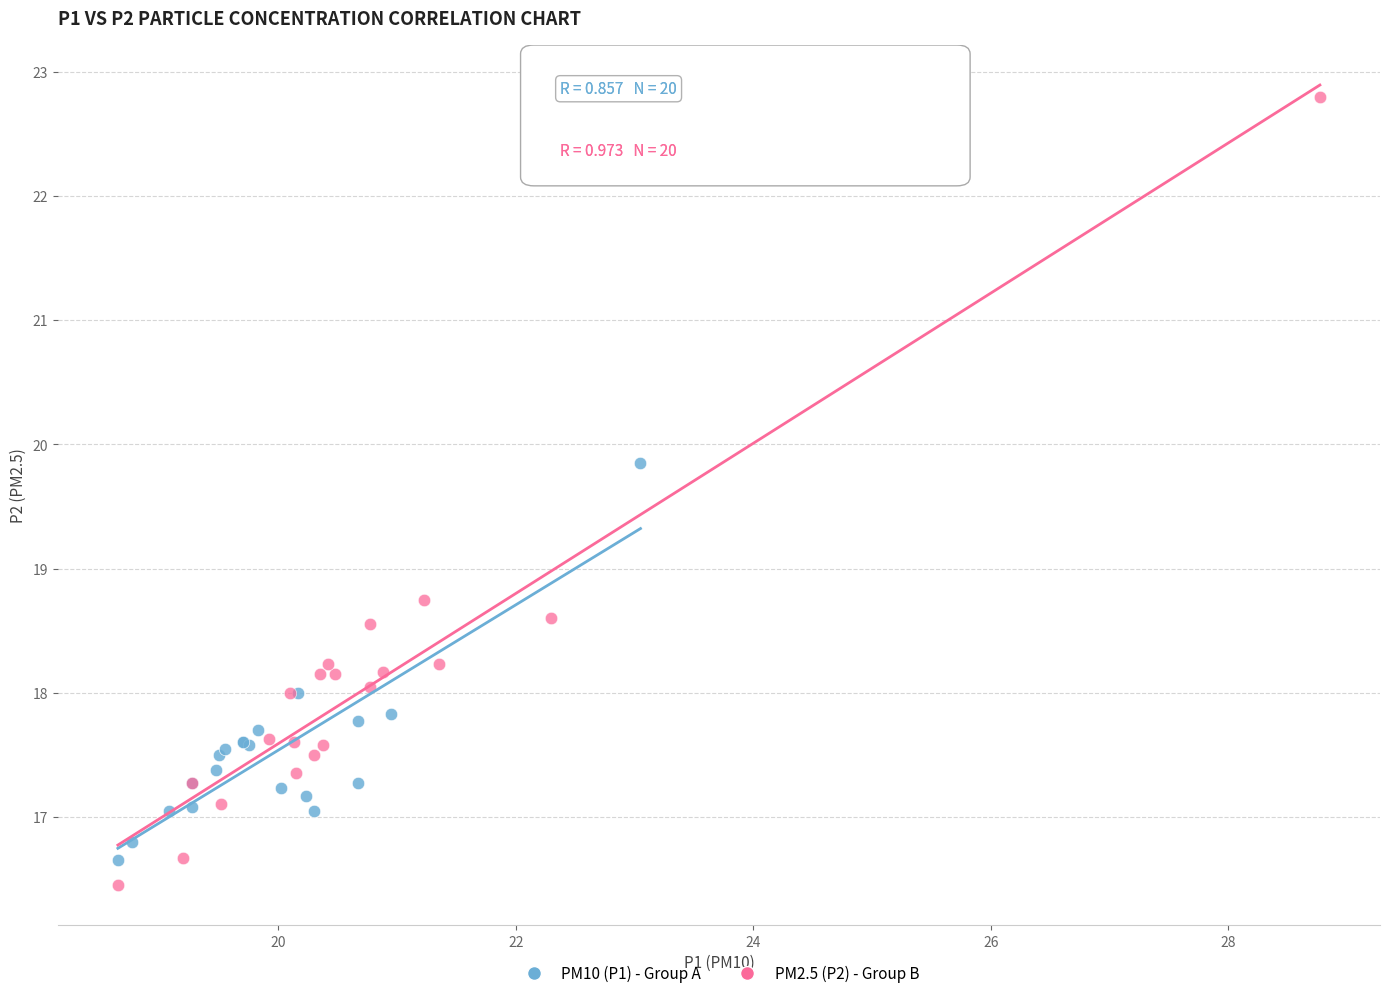

What are all the series names shown in the legend?

PM10 (P1) - Group A, PM2.5 (P2) - Group B